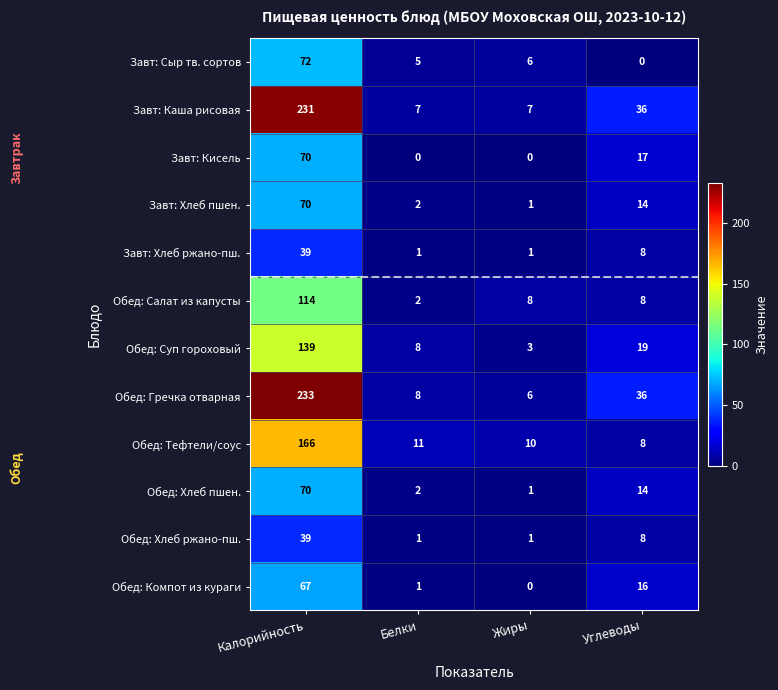

What is the difference between the maximum and second lowest values in the Обед: Компот из кураги series?

66